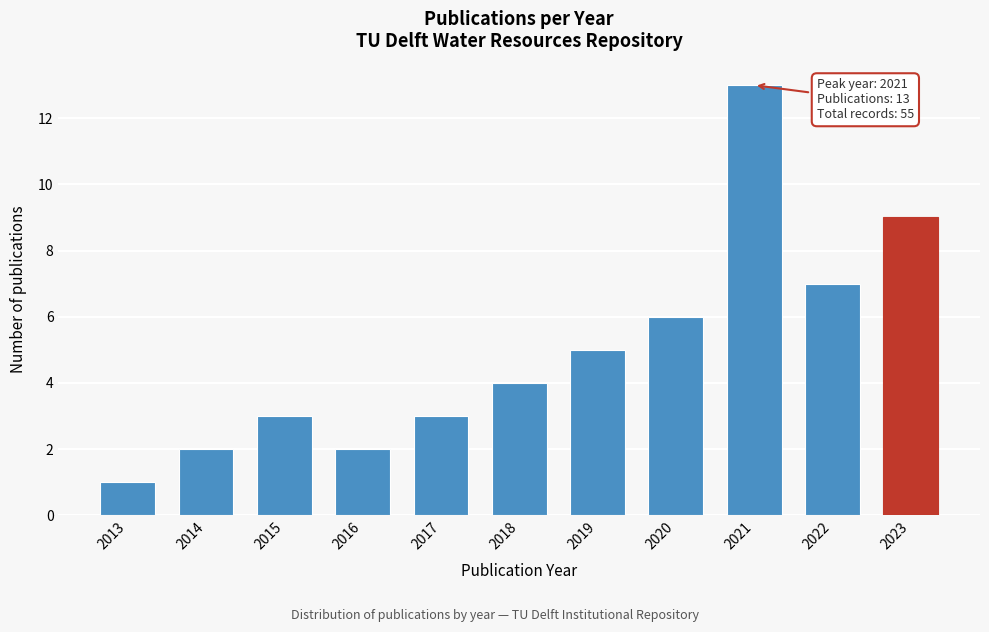

Reading left to right, what are all the values shown in this chart?

1	2	3	2	3	4	5	6	13	7	9